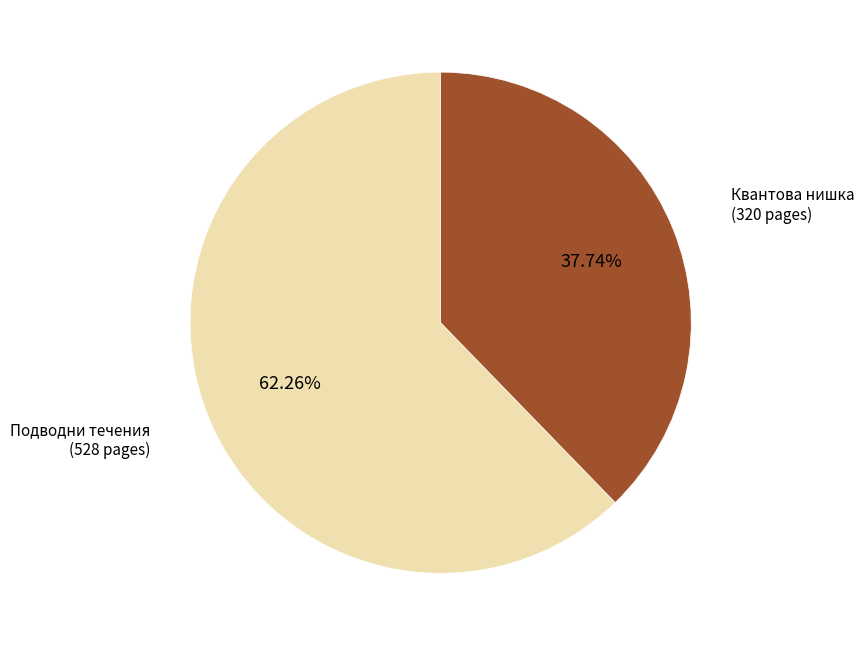

How many slices are in this pie chart?

2